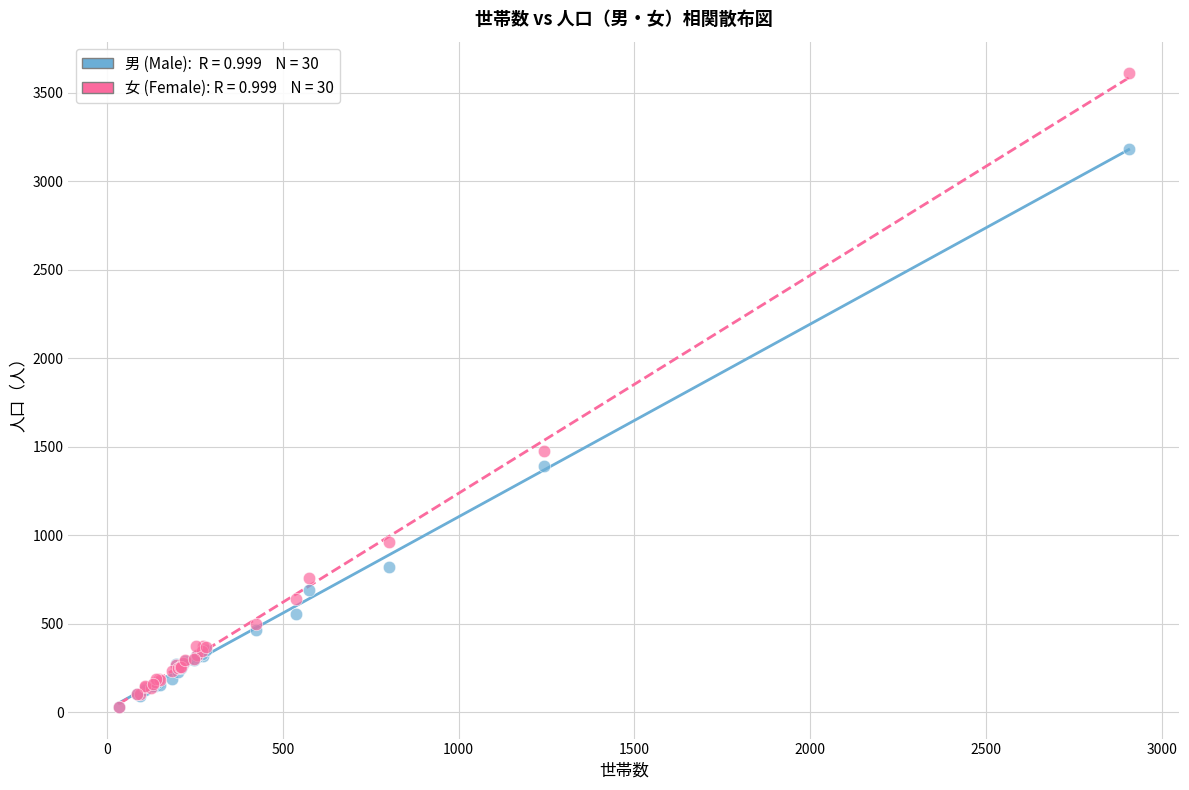

Across all series, what Y value is closest to 1820?

1474